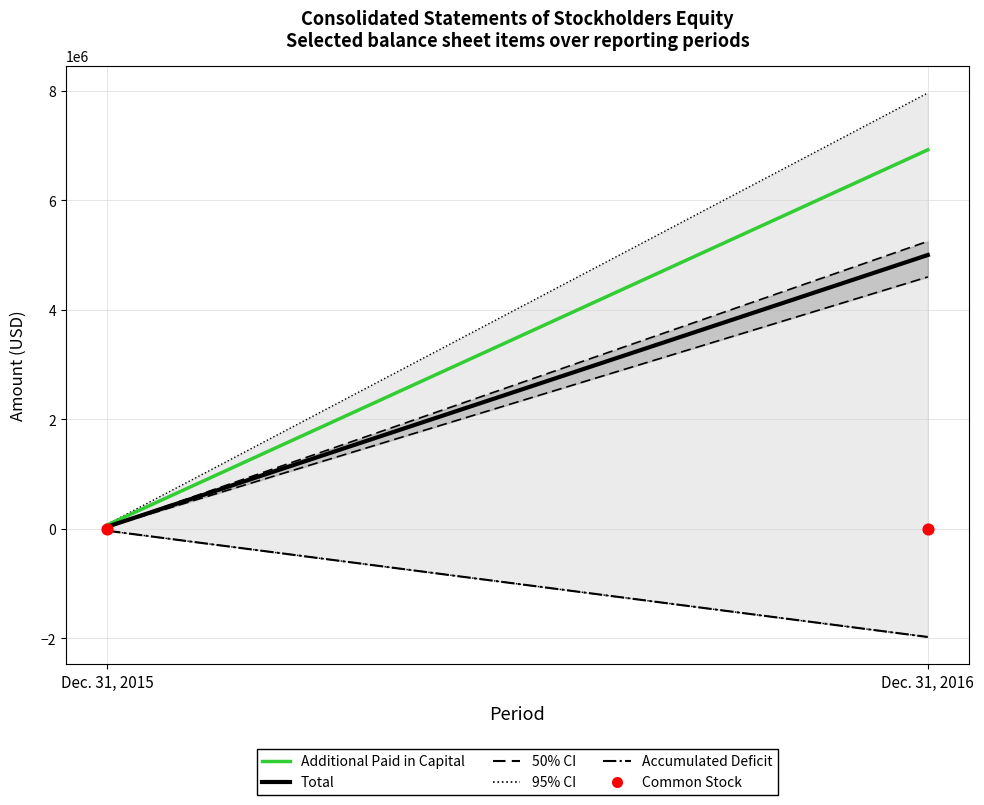

What is the average Y value?

914